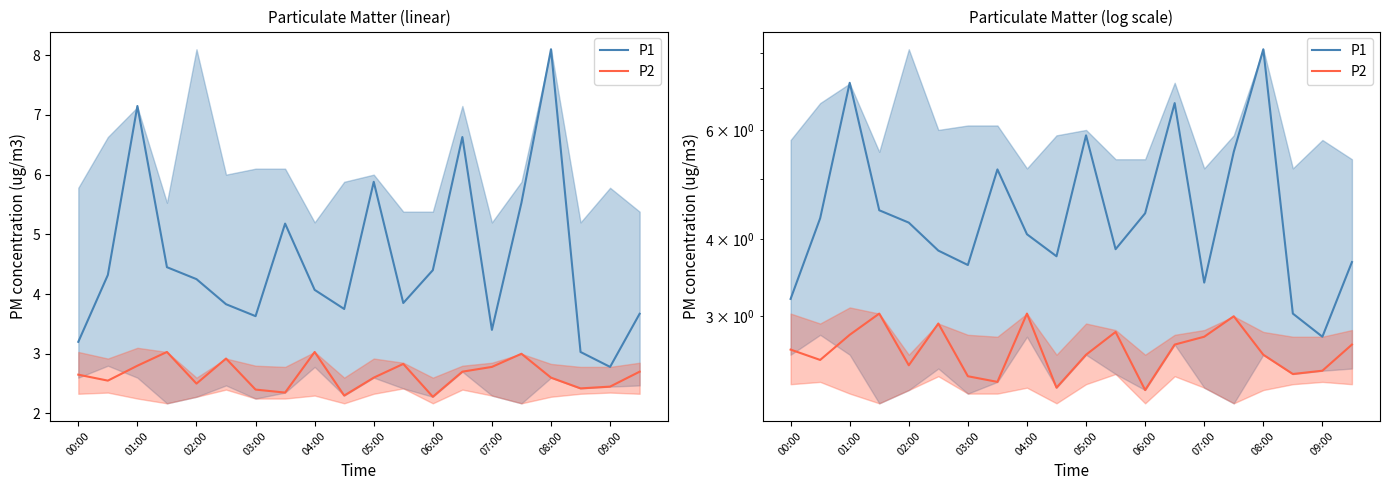

True or false: P1 and P2 cross at least once.

False